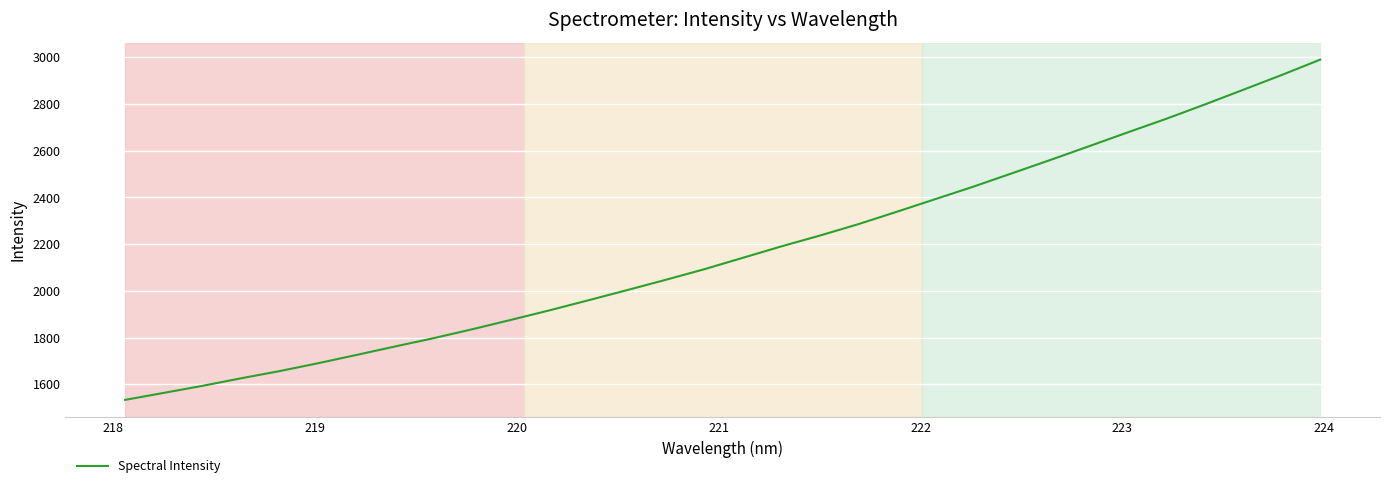

What is the greatest value displayed?

2990.1